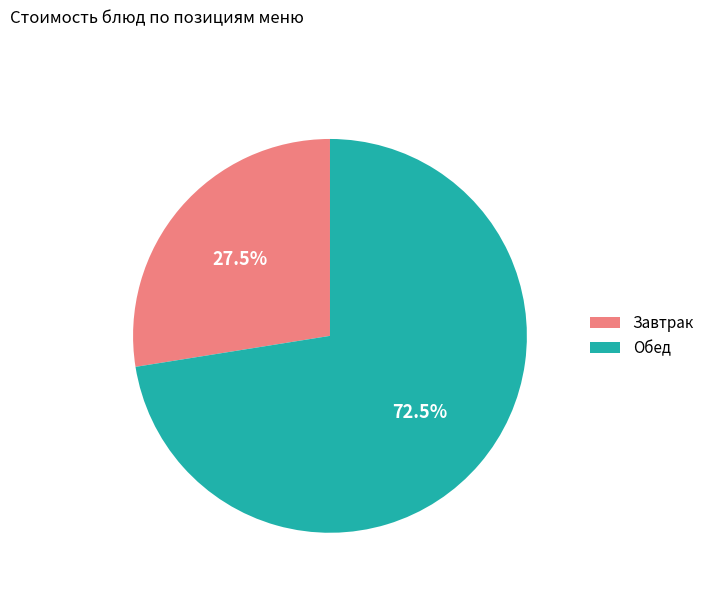

Rank the categories by value from lowest to highest.

Завтрак, Обед